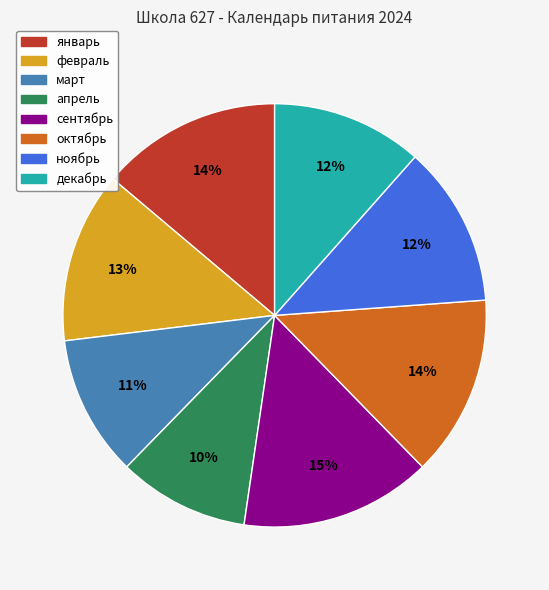

To the nearest percent, what is the average slice percentage?

12%